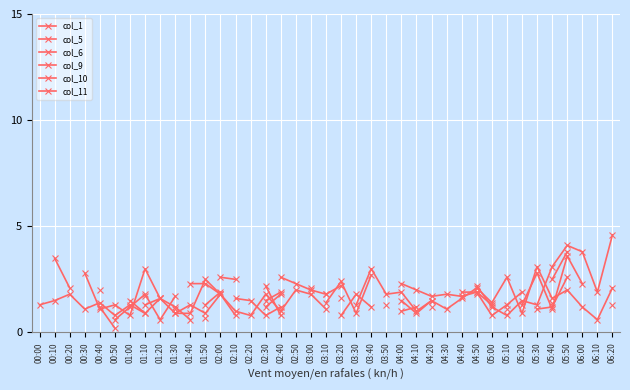

Rank the series by their maximum value, from lowest to highest.

col_1, col_5, col_6, col_9, col_10, col_11